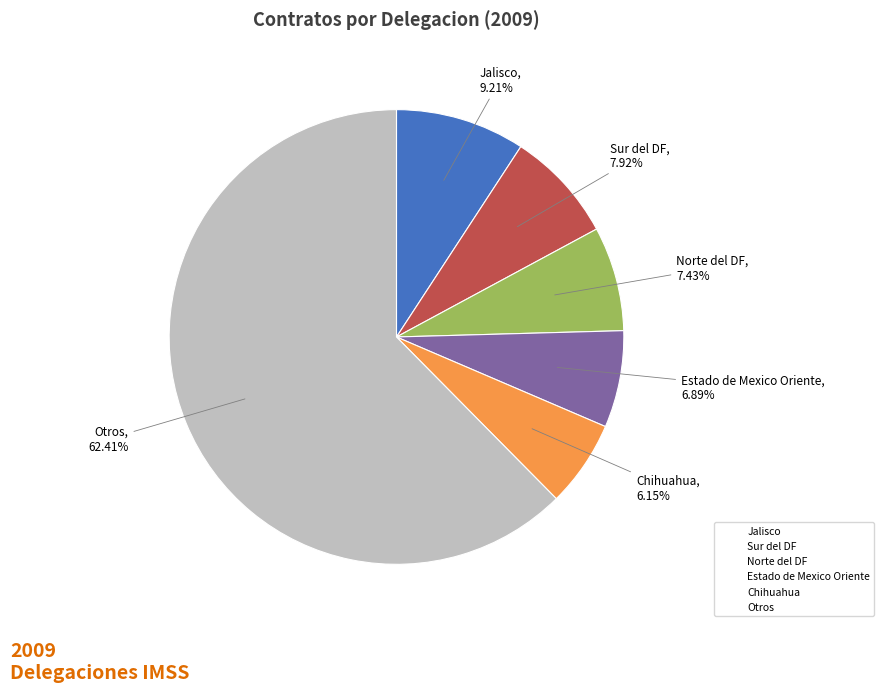

What is the majority slice?

Otros